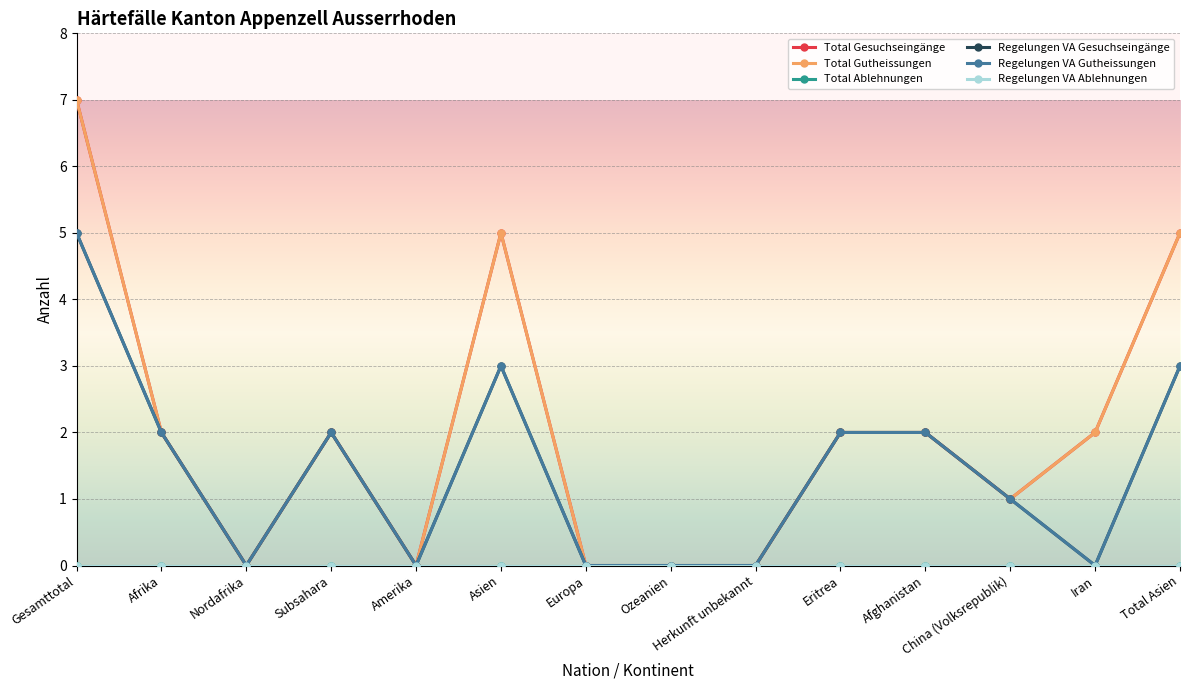

Does the chart have visible grid lines?

Yes